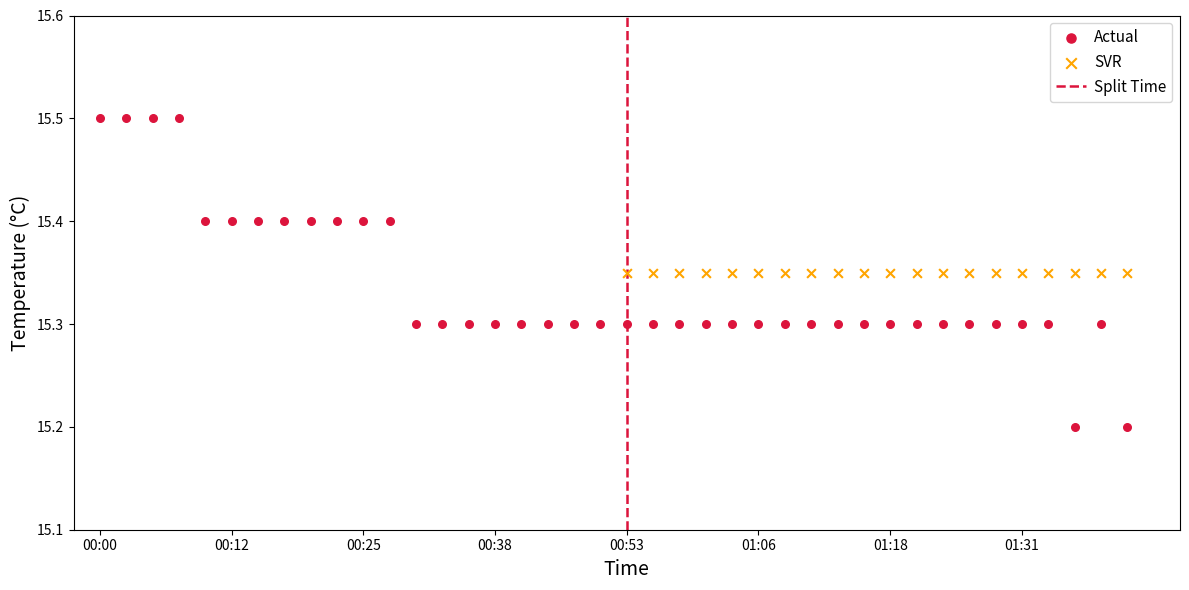

Which series reaches the minimum Y coordinate?

Actual